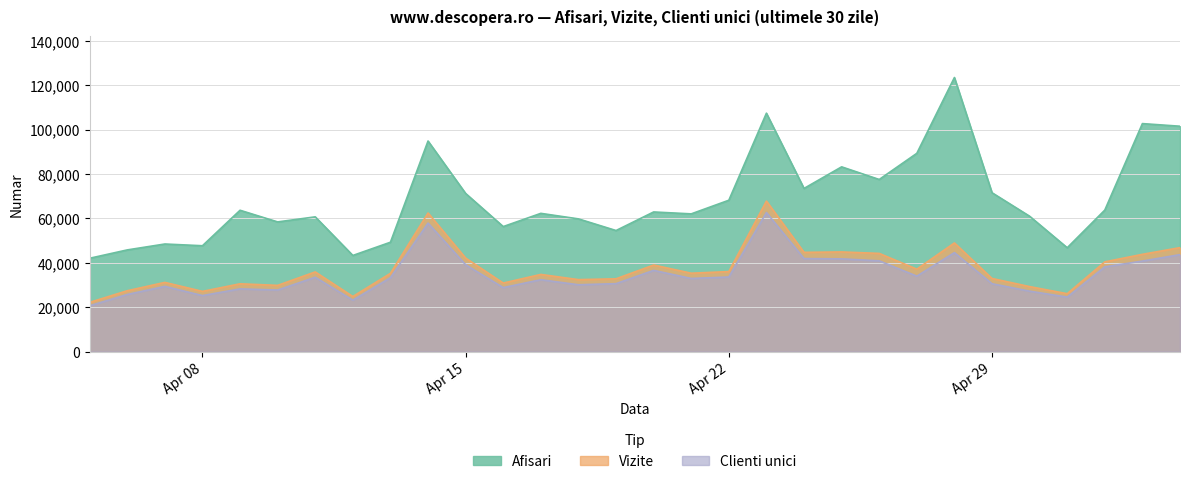

What is the value of the Vizite point at the 4th from the left?

27154